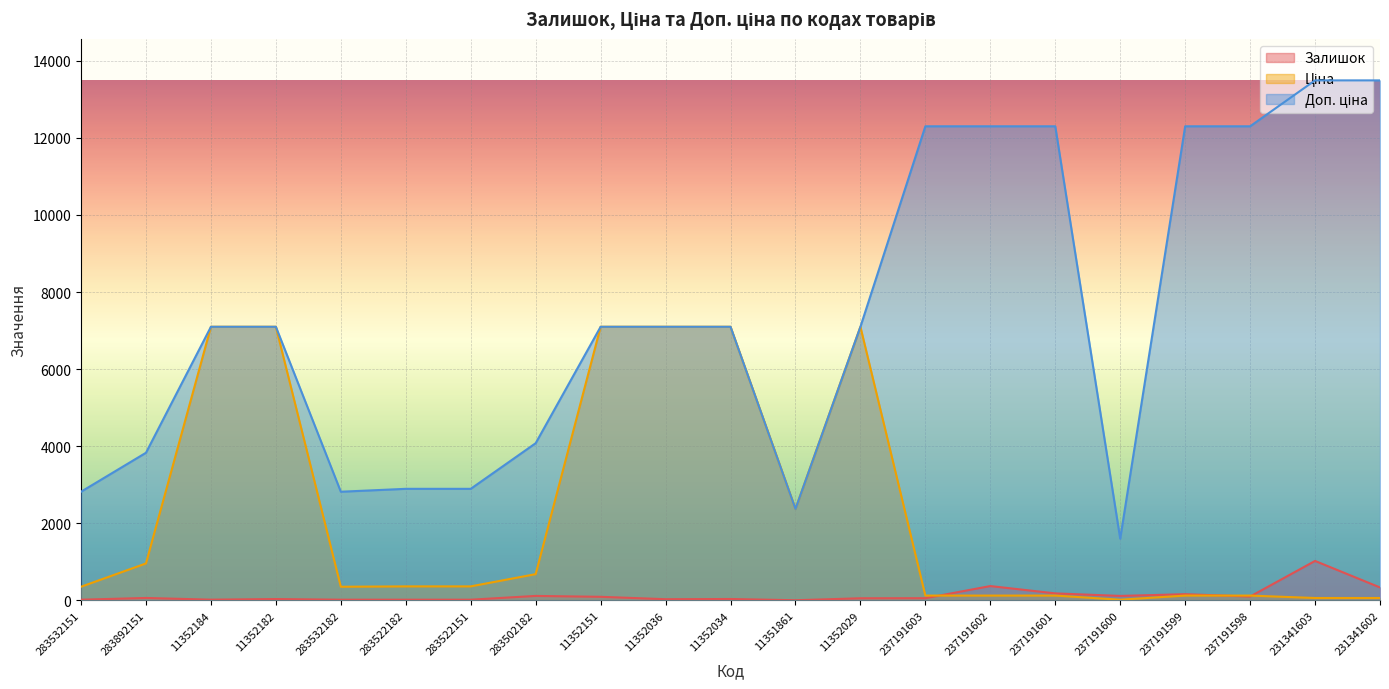

What is the label of the 21st point from the left?

231341602